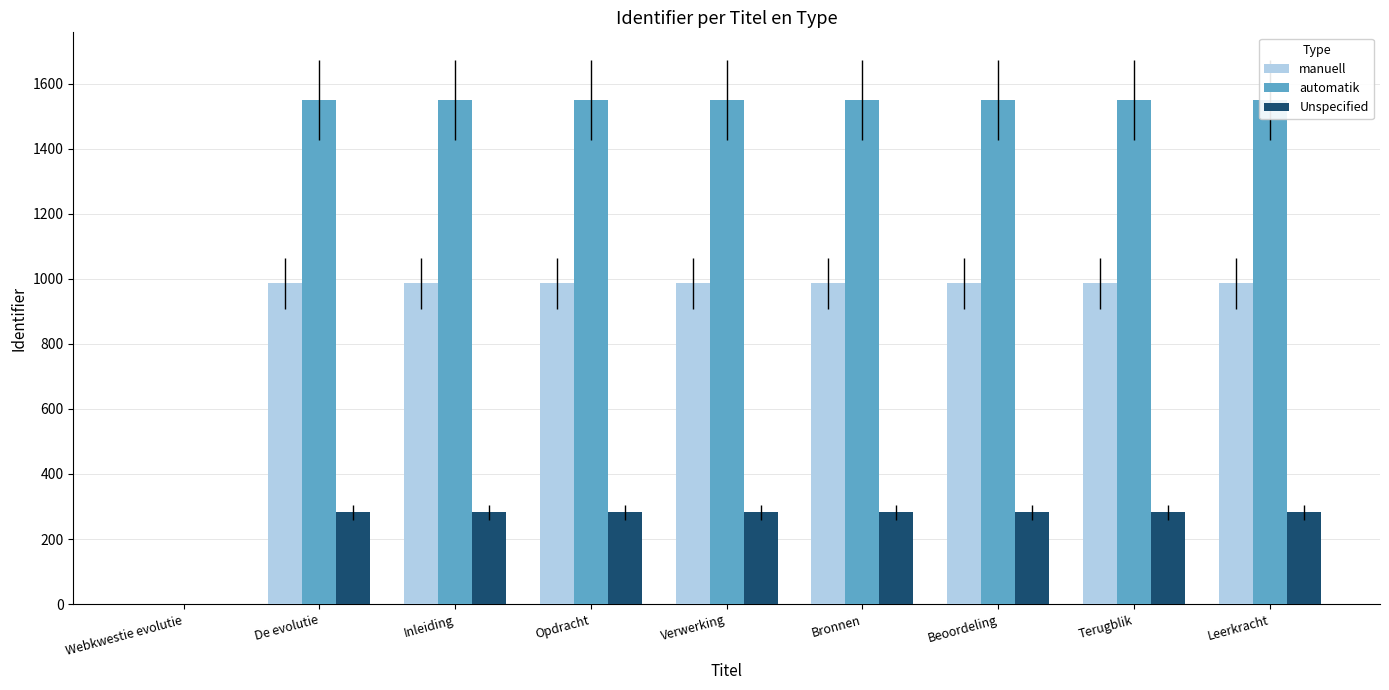

What are all the series names shown in the legend?

manuell, automatik, Unspecified